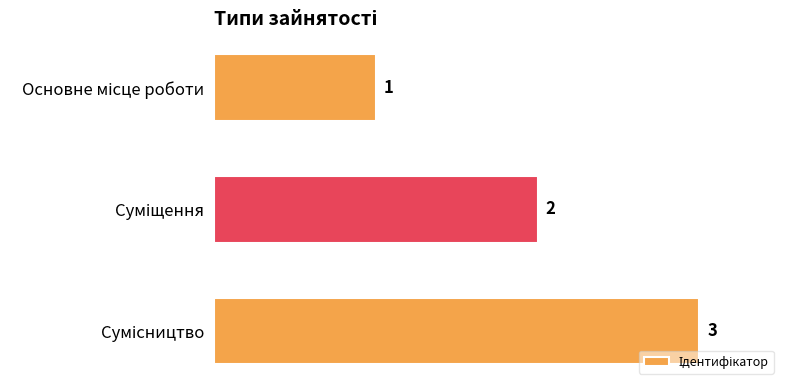

How many bars are there in total?

3